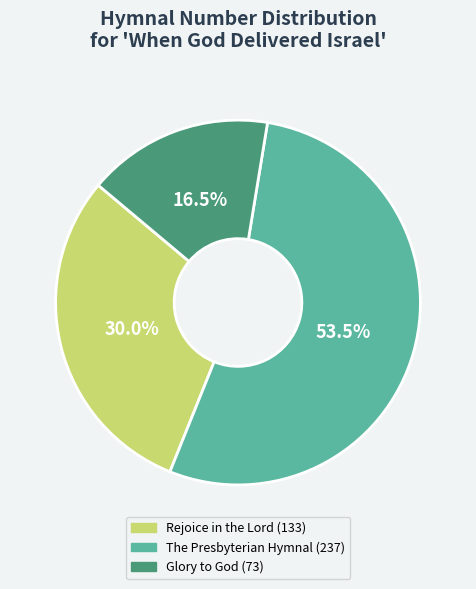

The Rejoice in the Lord (133) slice represents 30% of the pie. True or false?

True